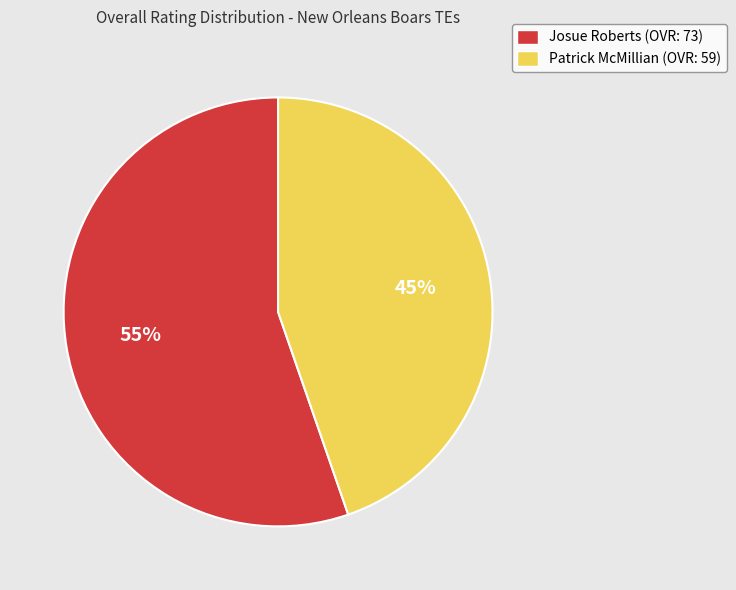

What is the ratio of the value at Patrick McMillian to the value at Josue Roberts?

0.8